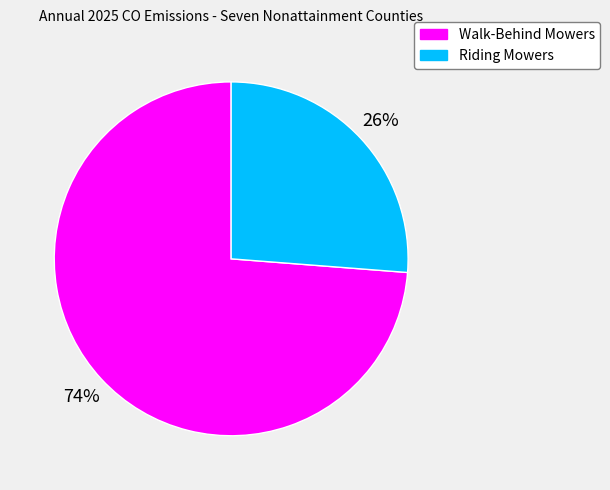

To the nearest percent, what is the combined percentage of Walk-Behind Mowers and Riding Mowers?

100%